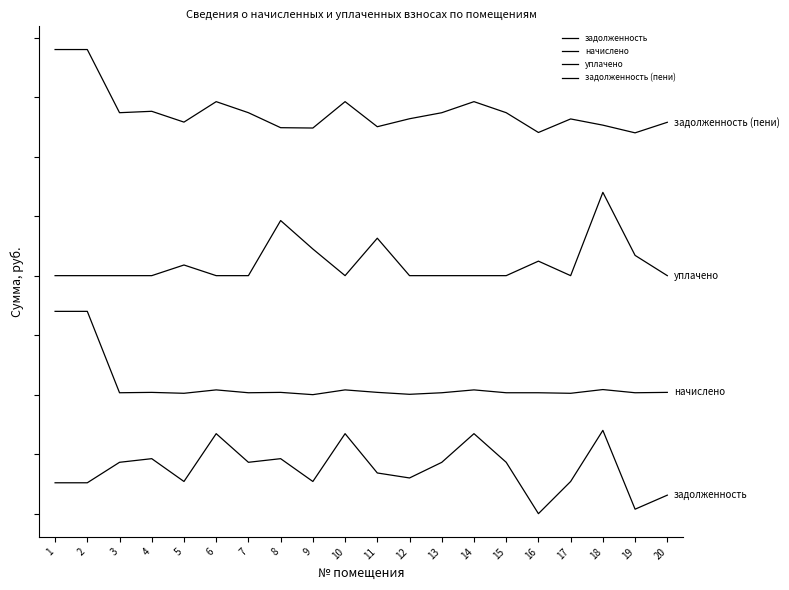

Does the chart have visible grid lines?

No